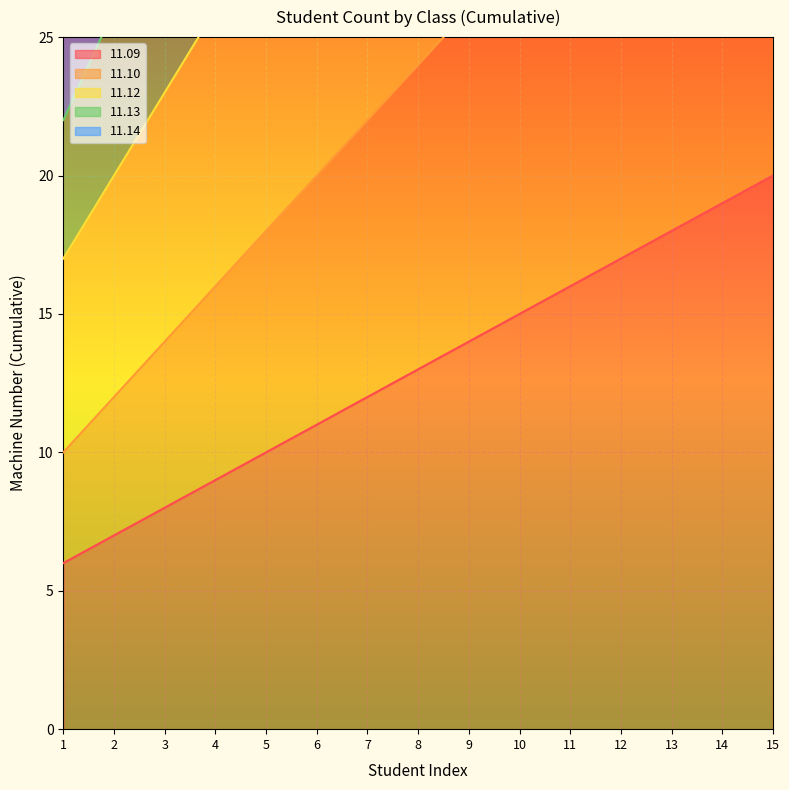

True or false: 11.12 and 11.14 cross at least once.

False